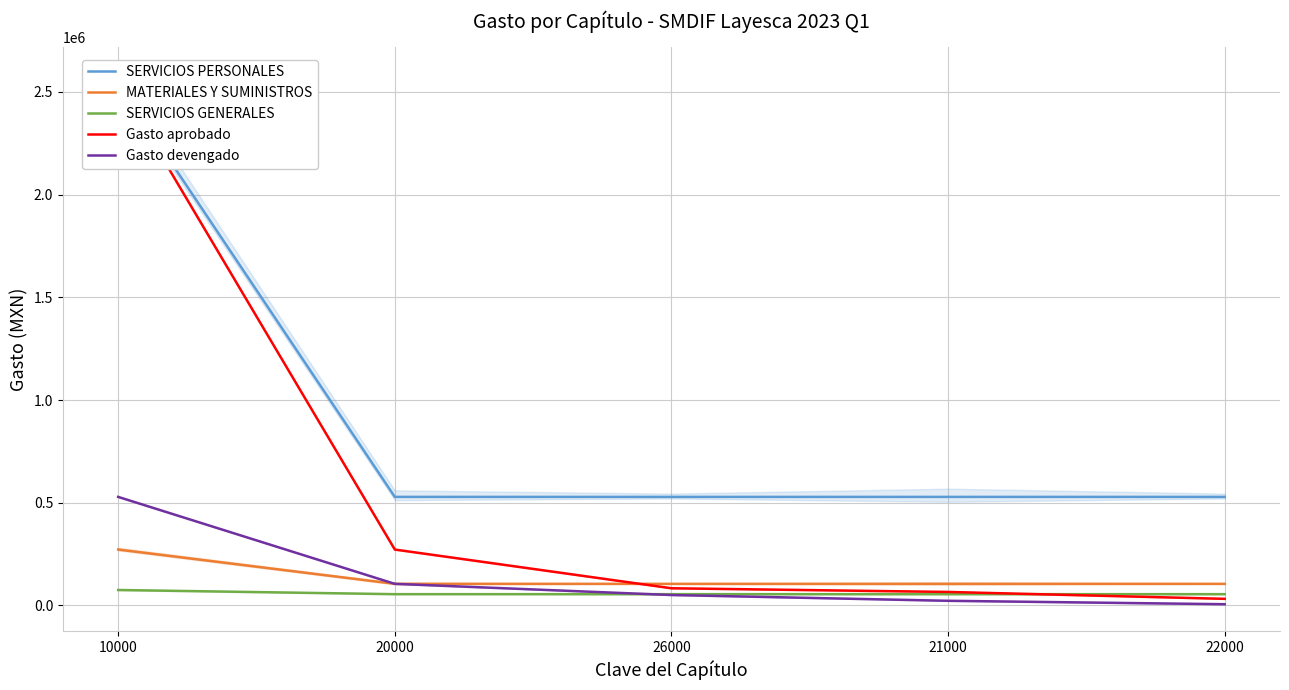

True or false: SERVICIOS PERSONALES has more than 0 points higher than both neighbors.

False